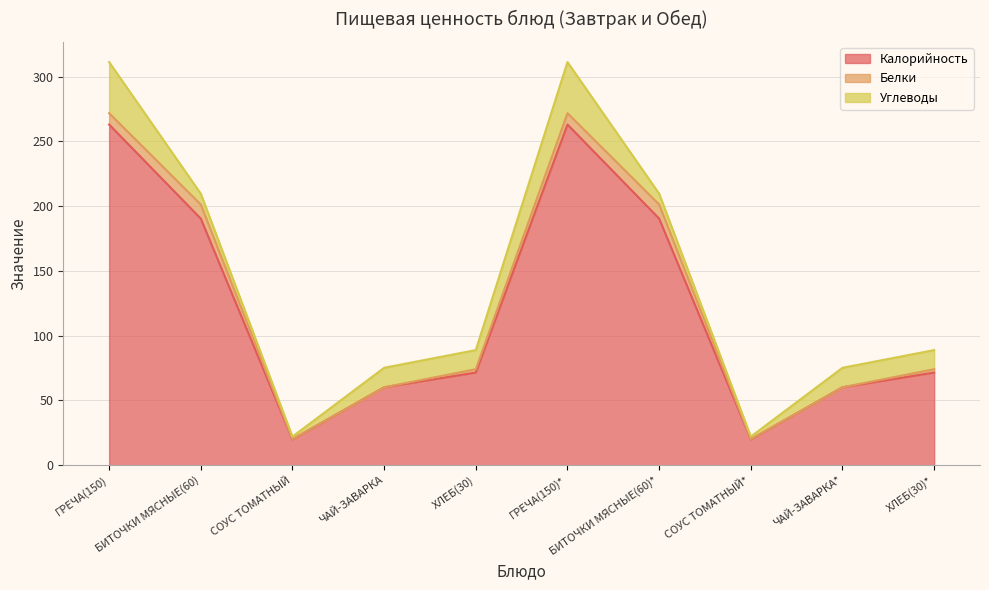

What is the label of the 3rd point from the right?

СОУС ТОМАТНЫЙ*